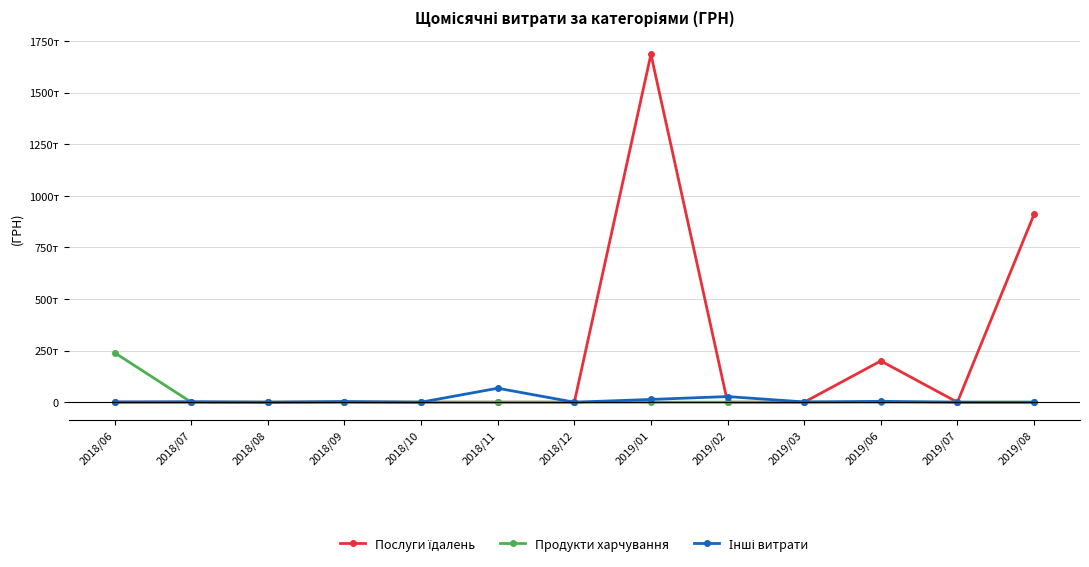

What is the difference between the maximum and minimum values in the Продукти харчування series?

239748.5